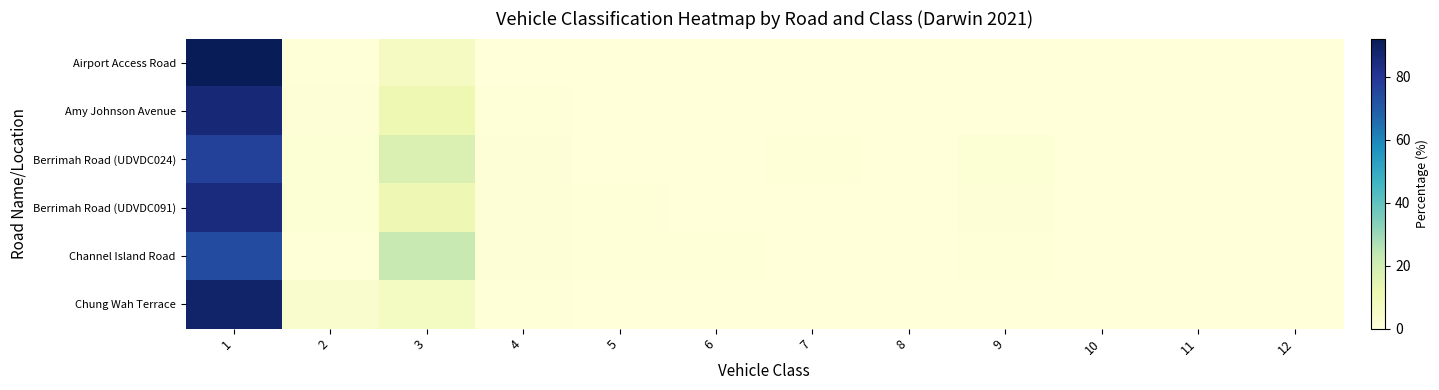

At how many categories does at least one series exceed 10?

2